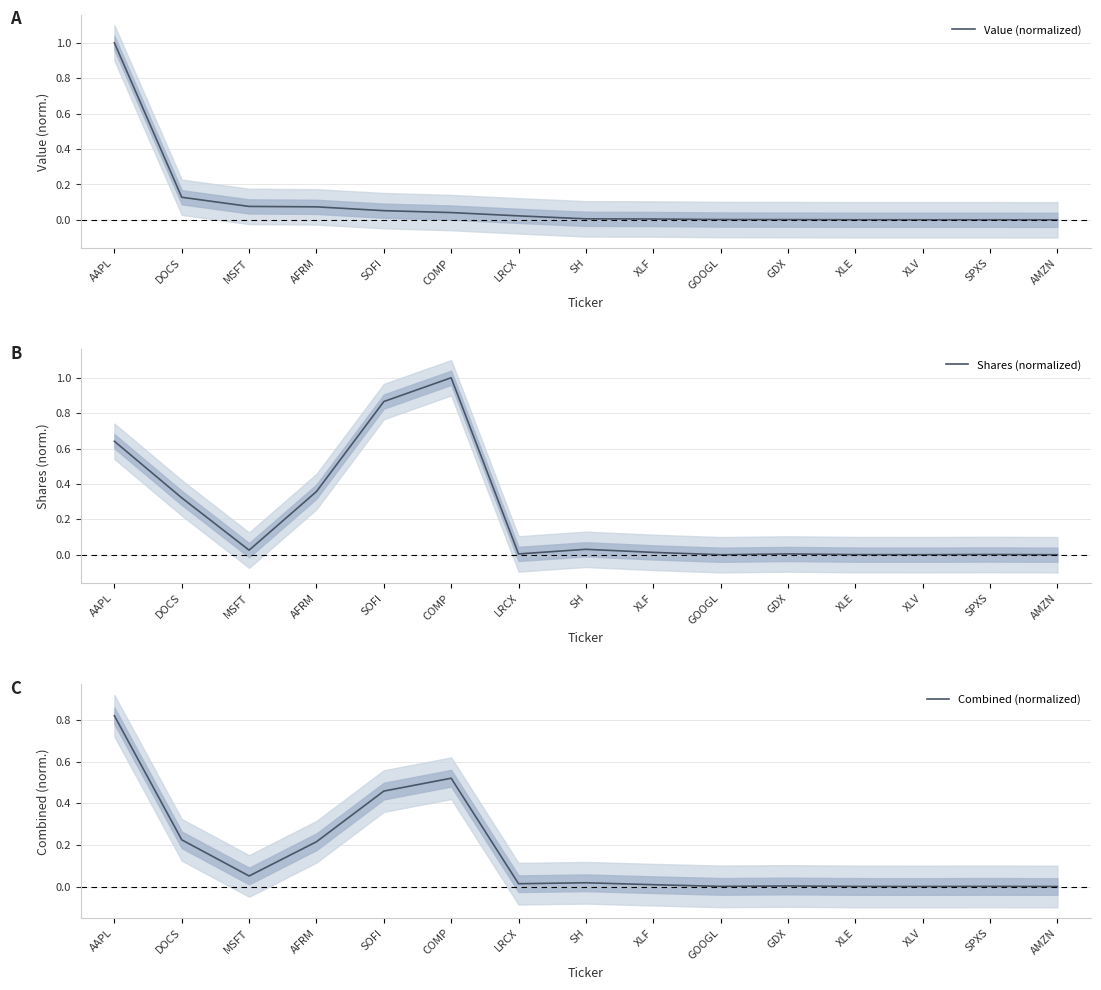

How many intersections are there between Shares (normalized) and Combined (normalized)?

7